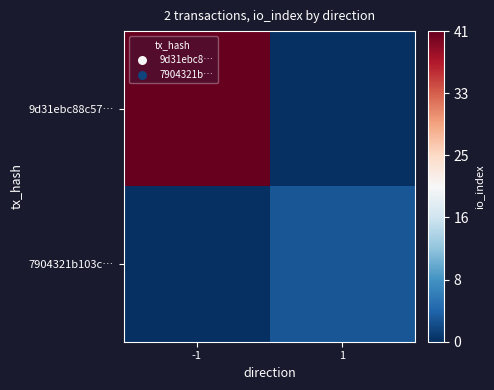

Between 1 and -1, which is larger?

-1